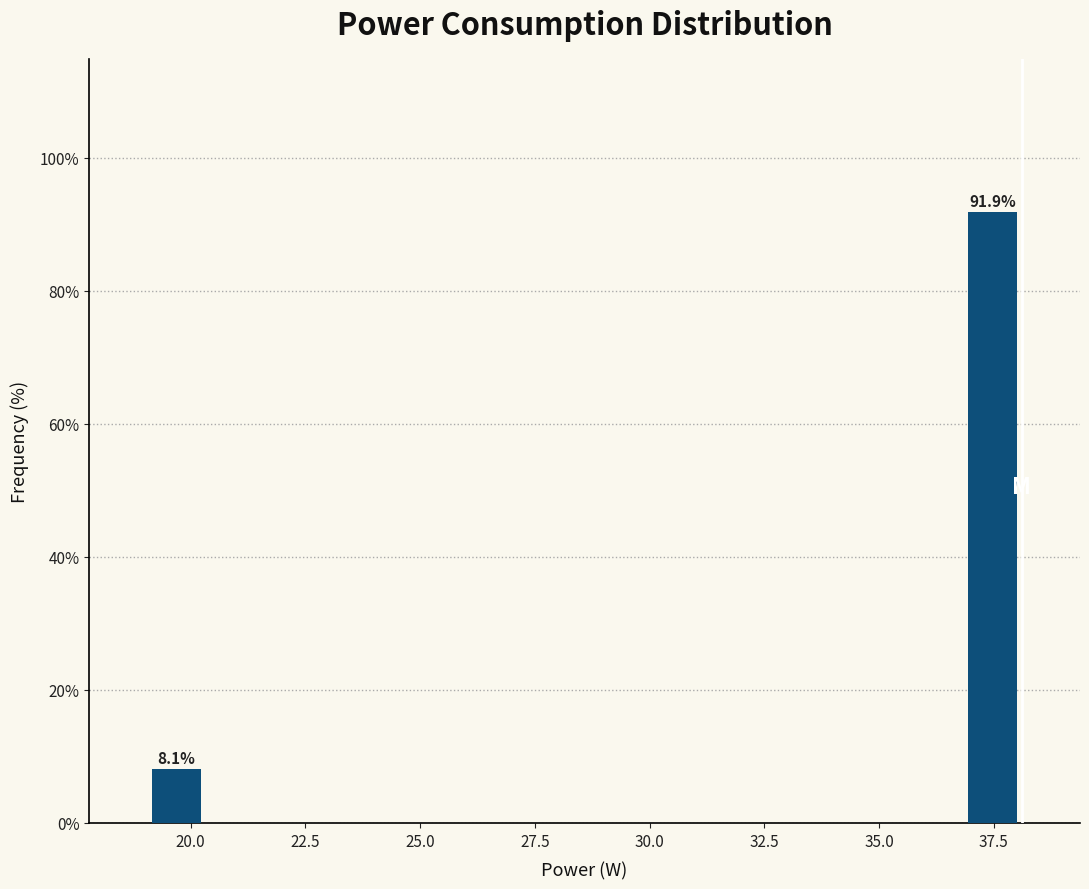

Read against the x-axis, roughly where is the centre of the tallest bar?

37.5